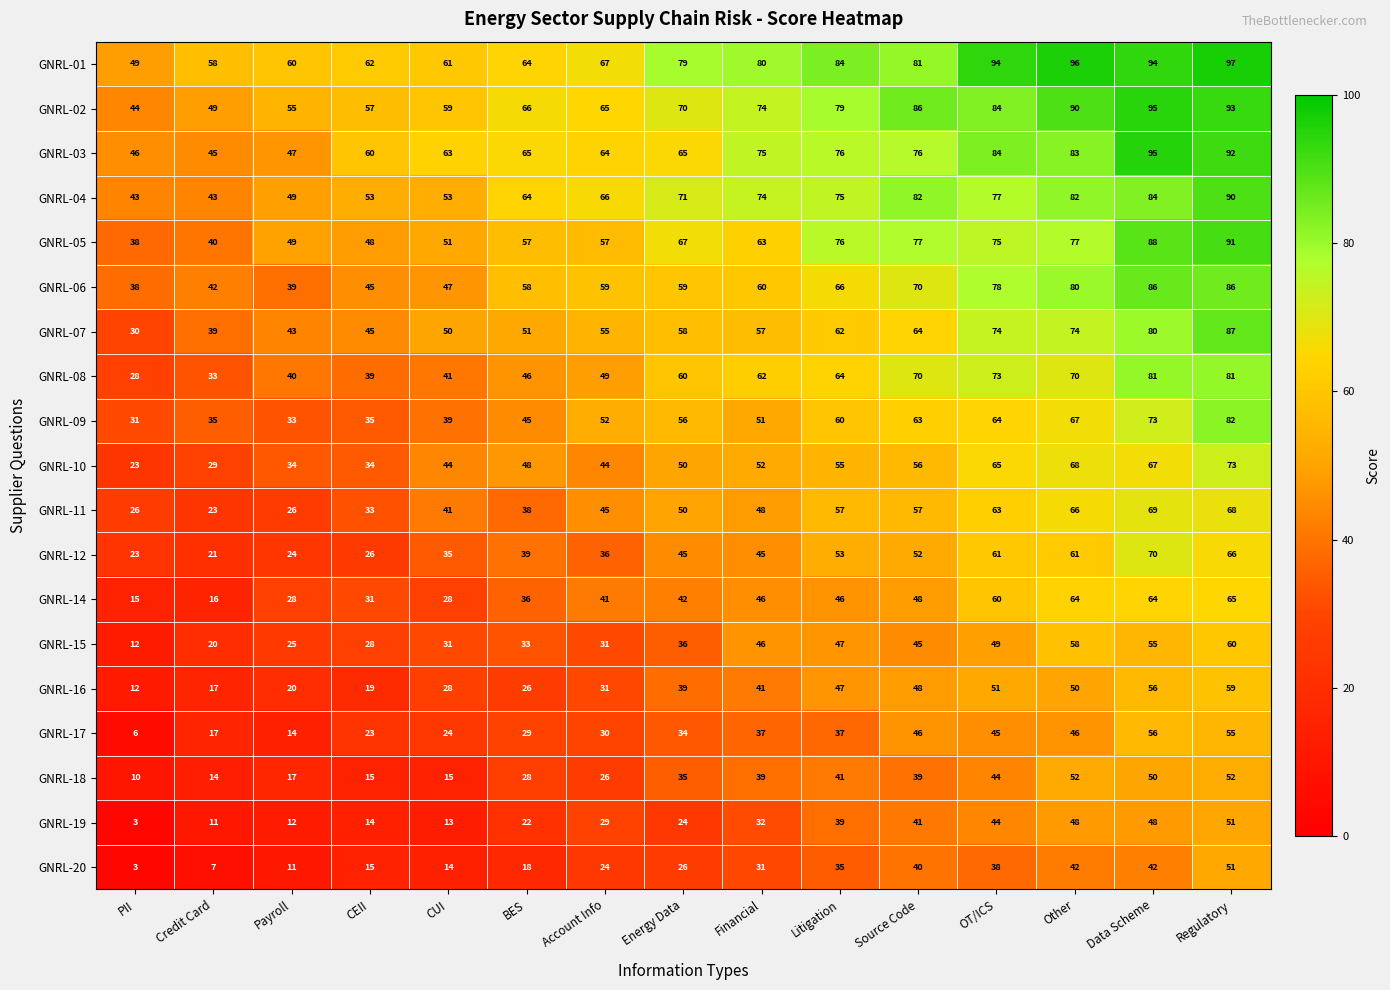

What is the minimum value for GNRL-07?

30